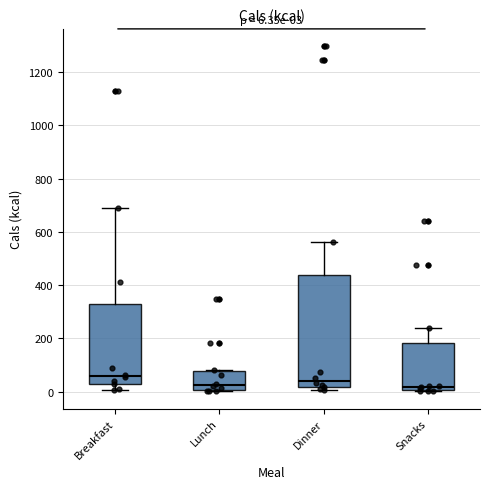

Which box is the tallest, from its lower edge to its upper edge?

Dinner